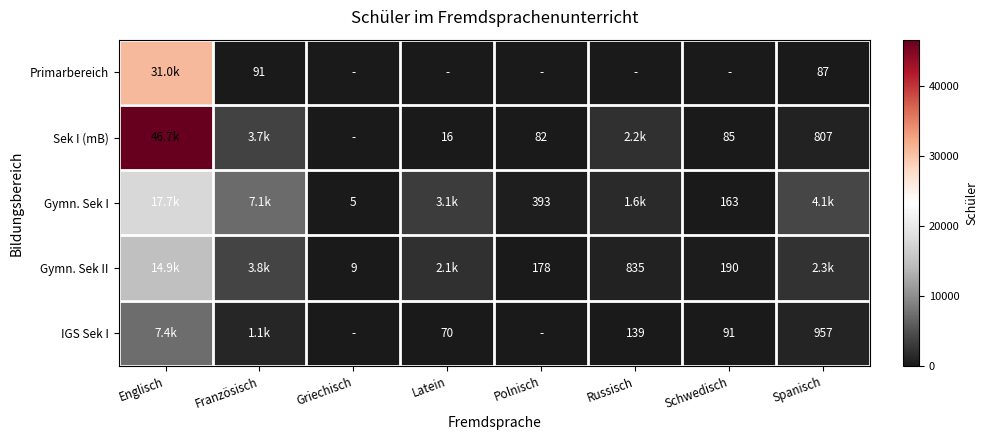

The value of Sek I (mB) at Latein is 11. True or false?

False